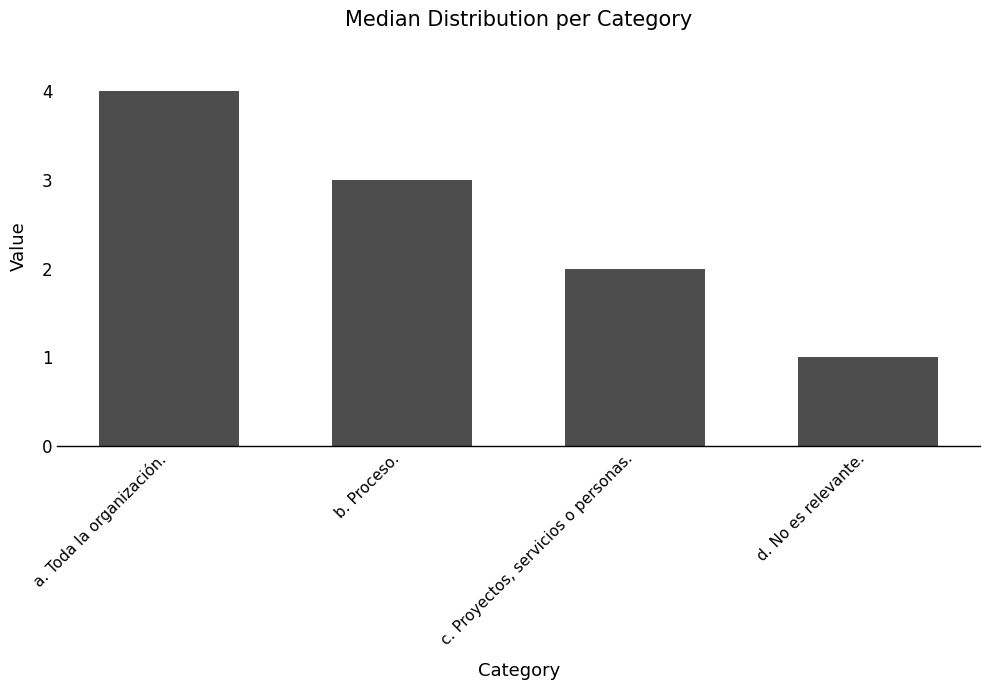

List the labels in order of value, largest first.

a. Toda la organización., b. Proceso., c. Proyectos, servicios o personas., d. No es relevante.